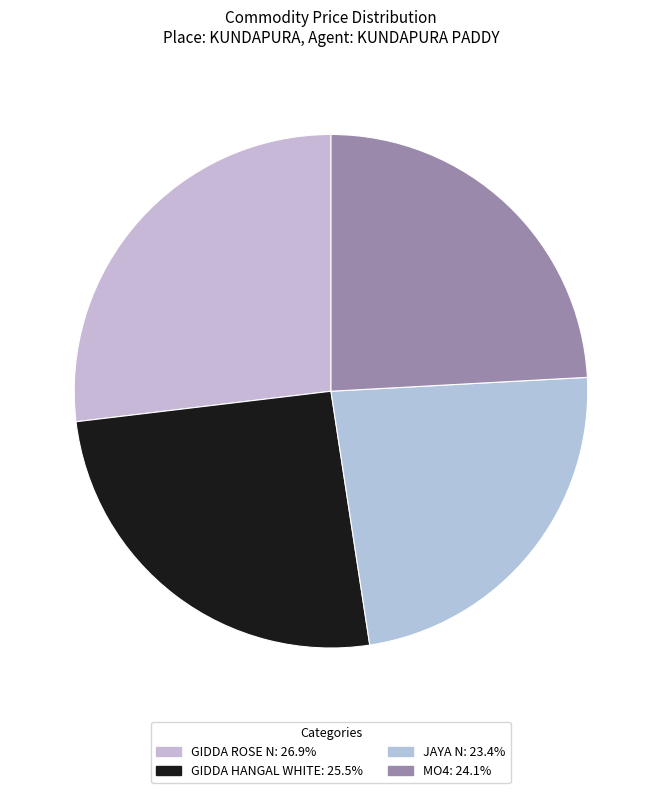

To the nearest percent, what is the average slice percentage?

25%